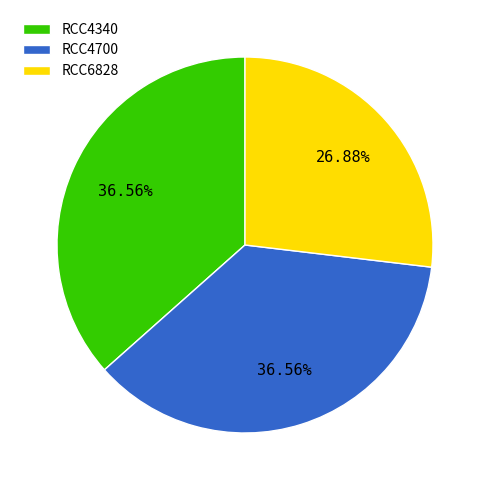

Which has a higher value, RCC4340 or RCC6828?

RCC4340